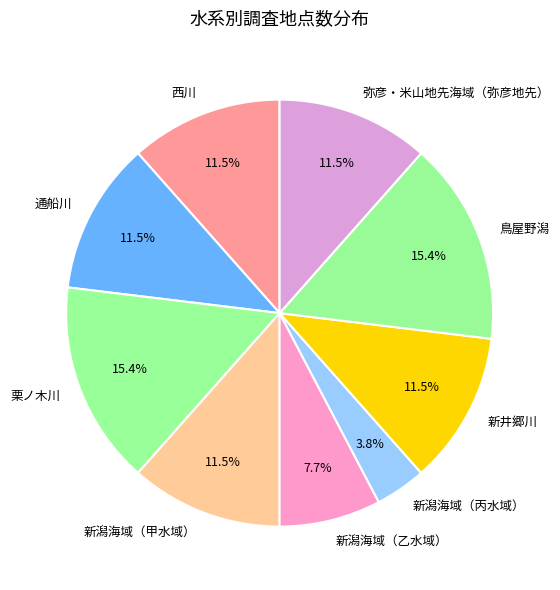

Count the number of slices in the pie.

9